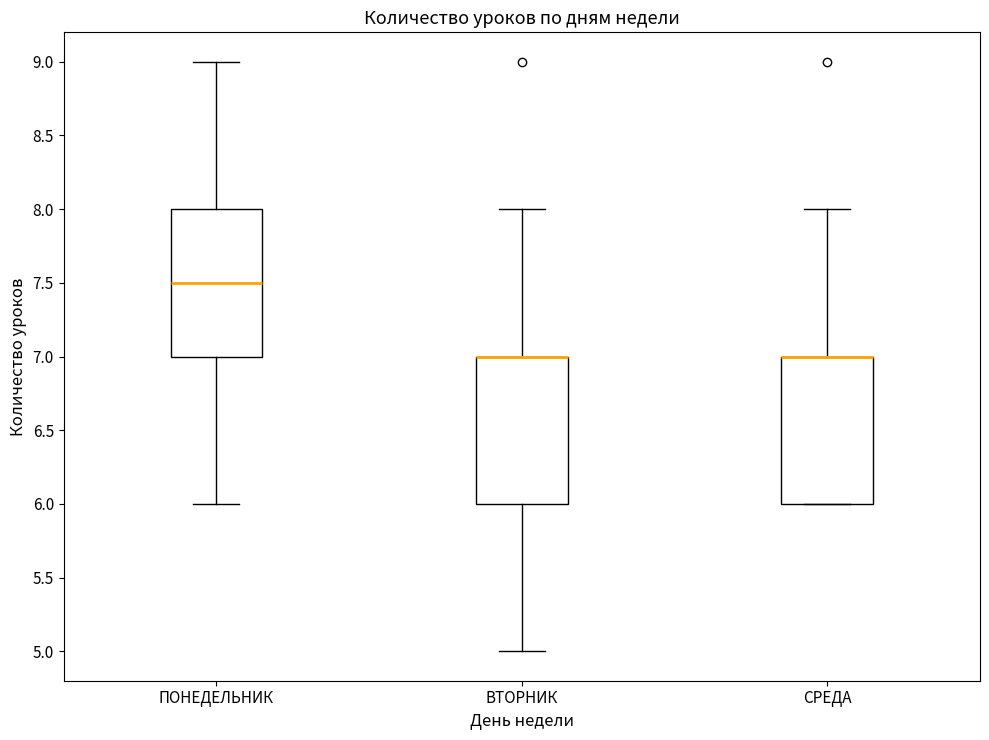

Where does the upper whisker of the box for ВТОРНИК end on the y-axis? The values are not printed on the chart, so give them approximately, as read against the axis.

8.0